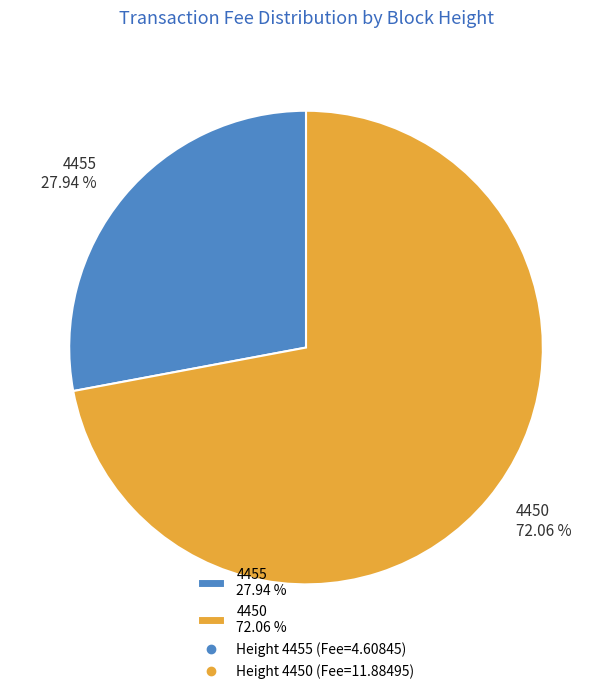

What percentage is the 4450 slice, to the nearest percent?

72%